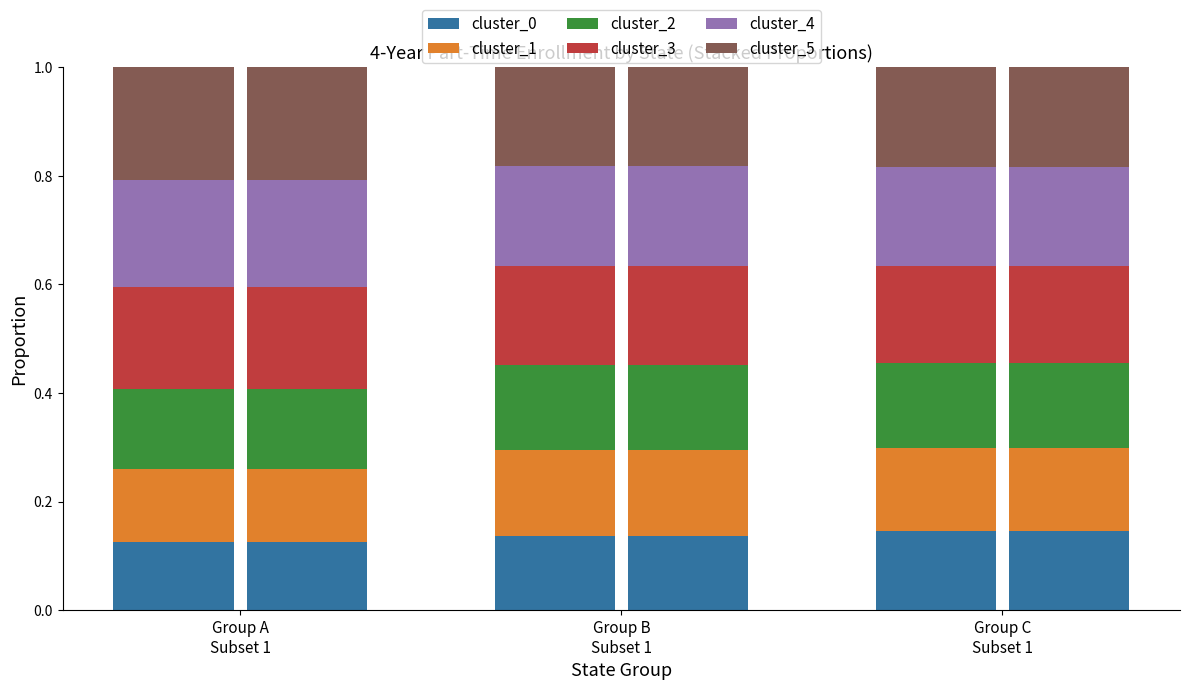

Are the bars grouped side by side (vs. stacked)?

Yes